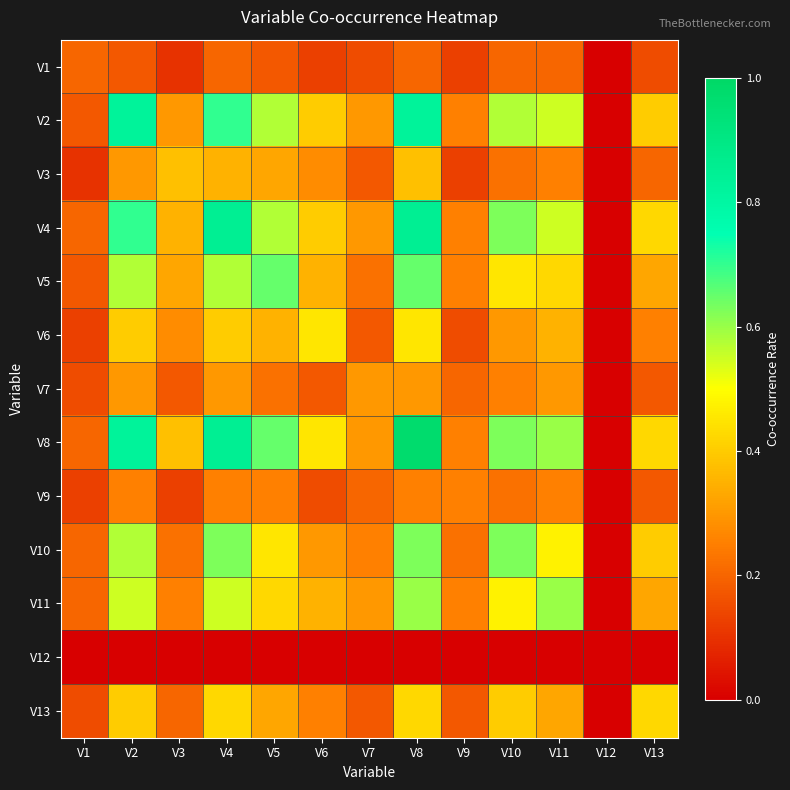

Which series has the widest spread of values?

V8